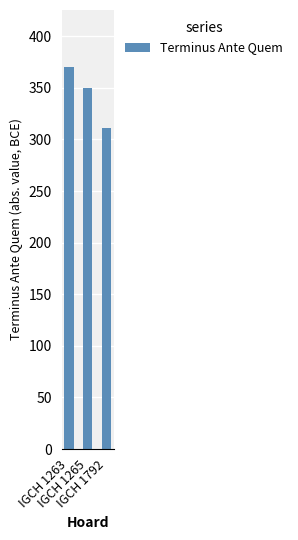

True or false: the data shows 166 at IGCH 1792.

False